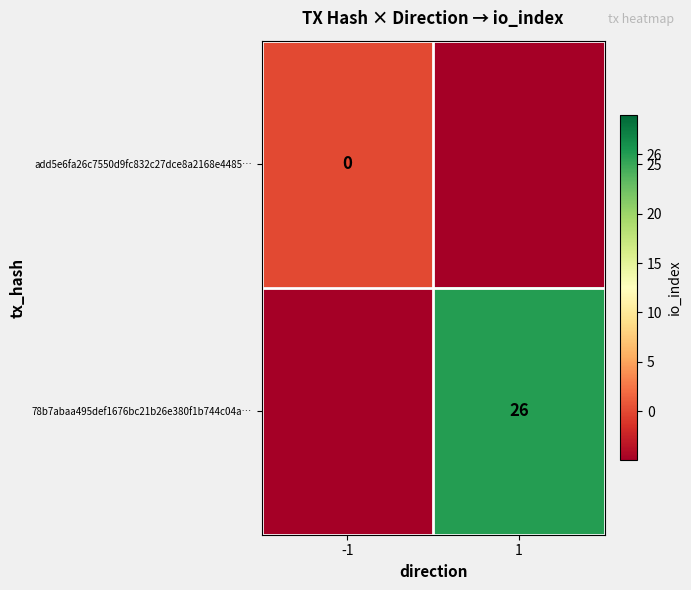

Is the value of 78b7abaa495def1676bc21b26e380f1b744c04a… at 1 greater than the value of add5e6fa26c7550d9fc832c27dce8a2168e4485… at -1?

Yes